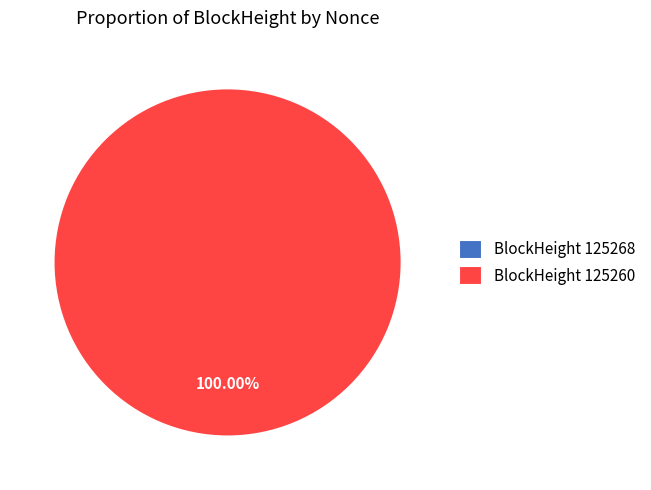

Rank the categories by value from lowest to highest.

125268, 125260